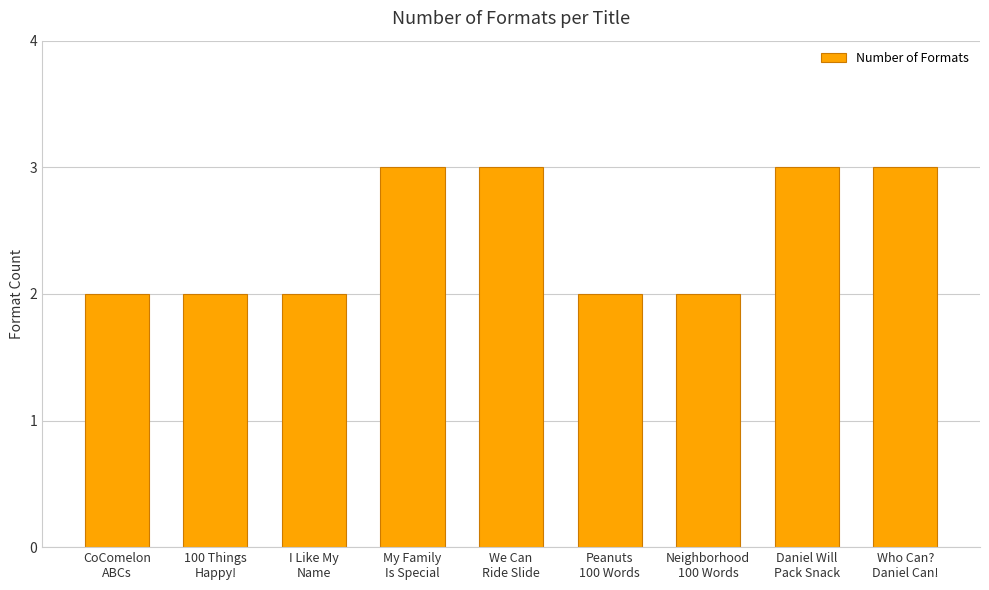

How many values are between 2 and 3?

9